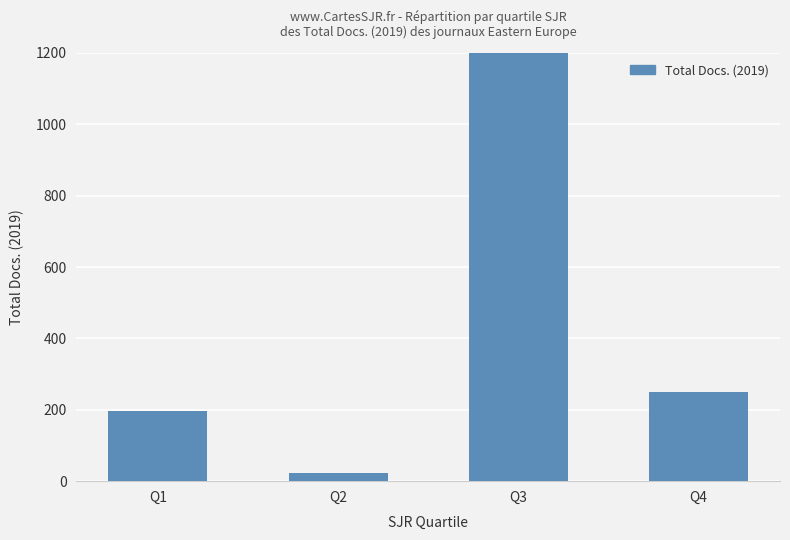

List the labels in order of value, smallest first.

Q2, Q1, Q4, Q3